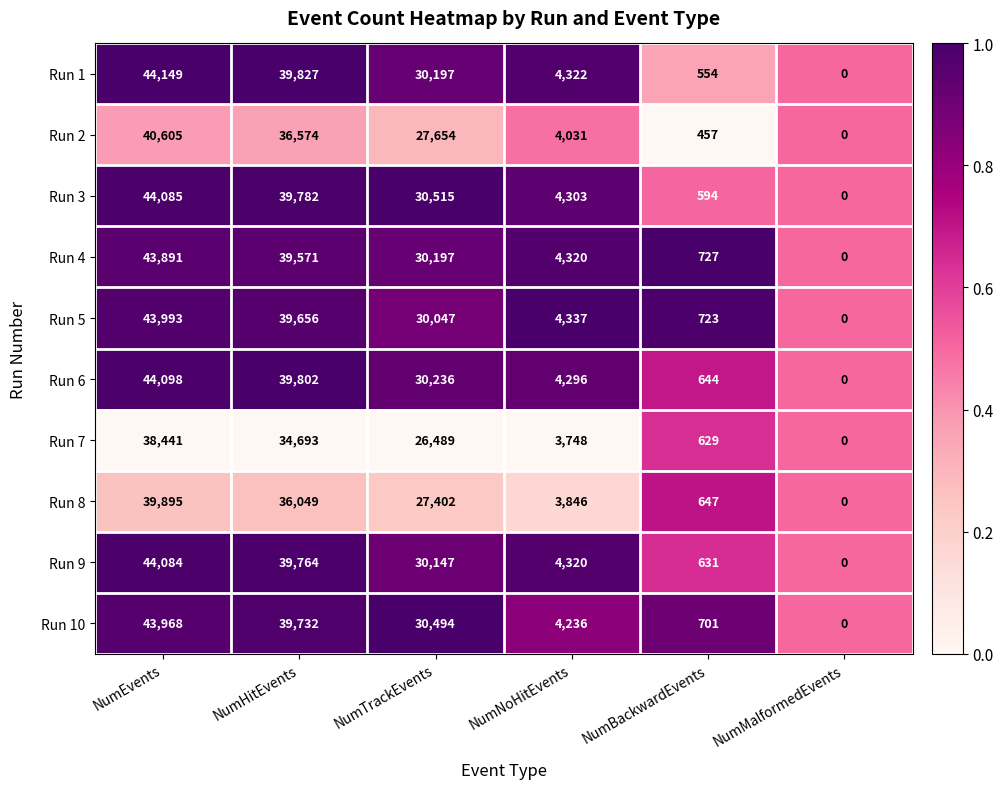

What is the difference between the second highest and minimum values in the Run 9 series?

39764